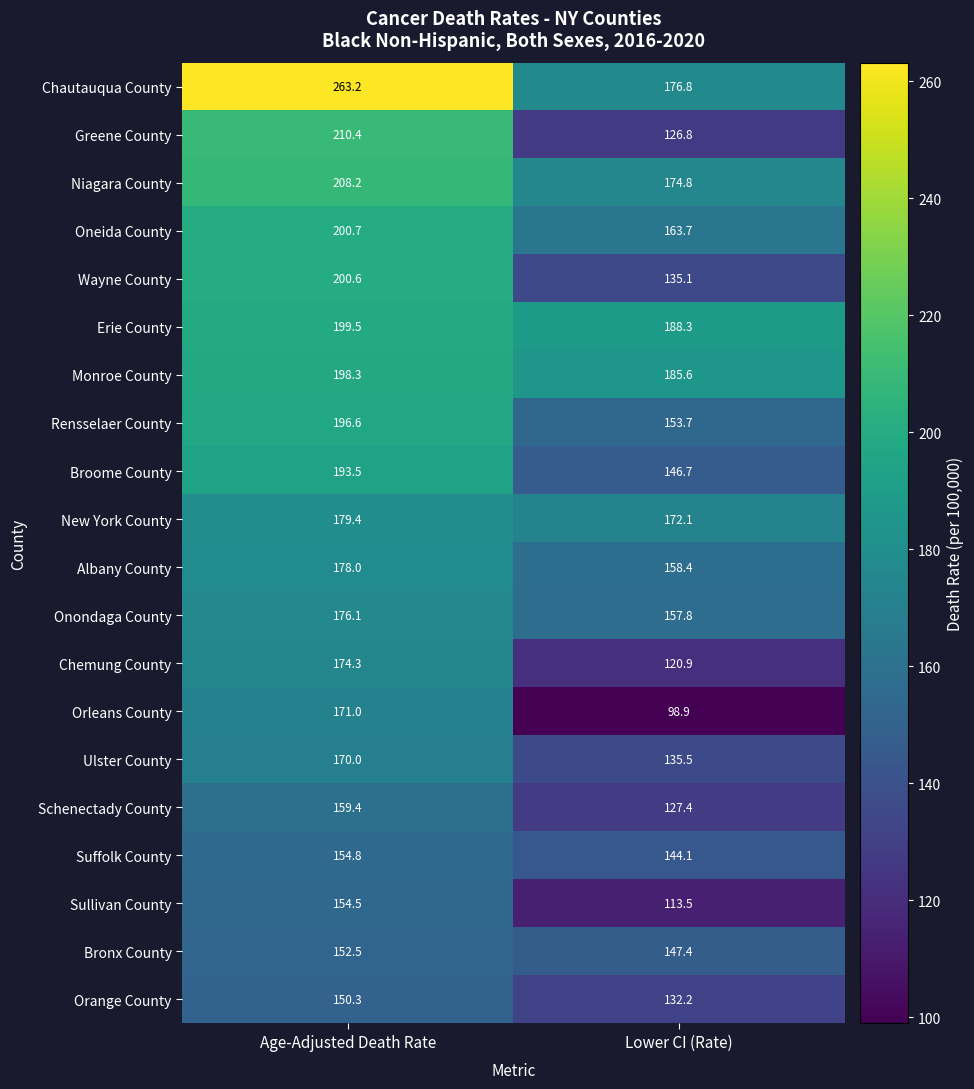

The Chautauqua County series shows 289.4 at Lower CI (Rate). True or false?

False